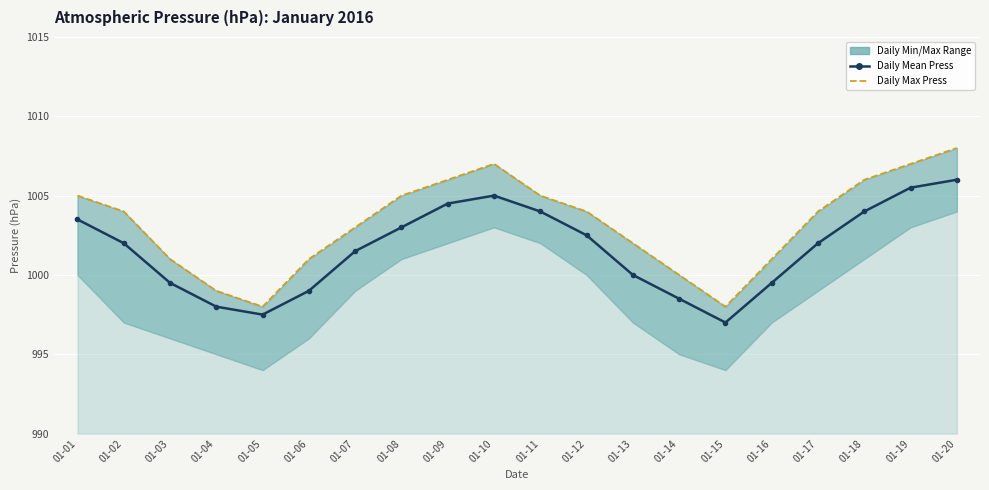

The chart shows a value of 1760.1 at 01-18. True or false?

False